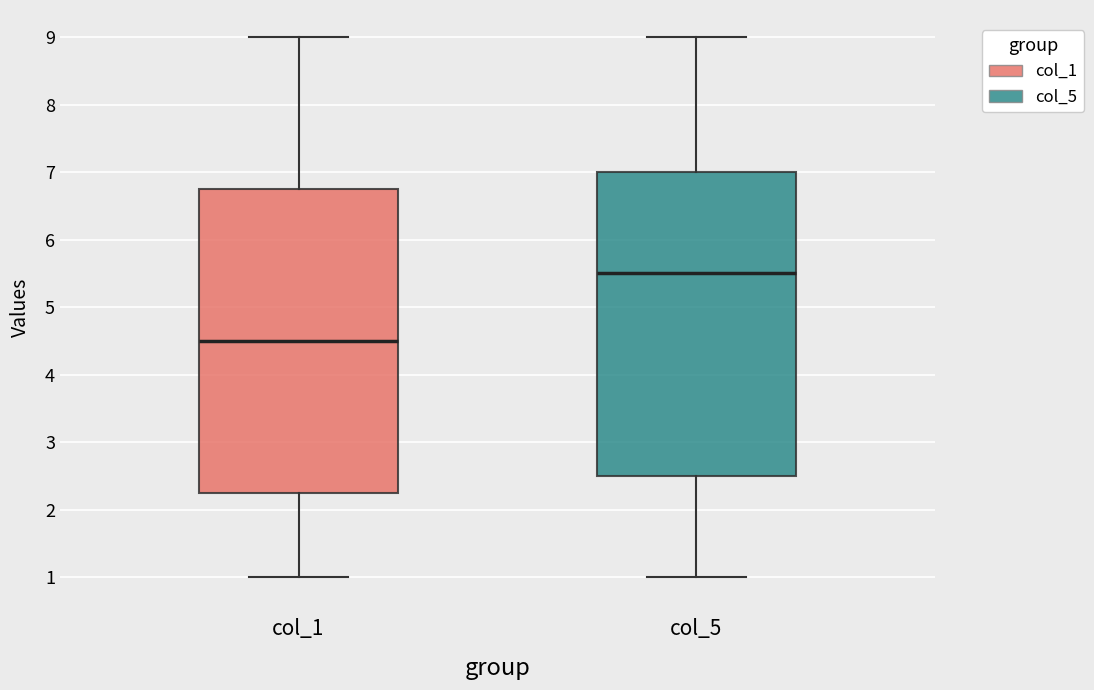

Which box's median line is the lowest?

col_1